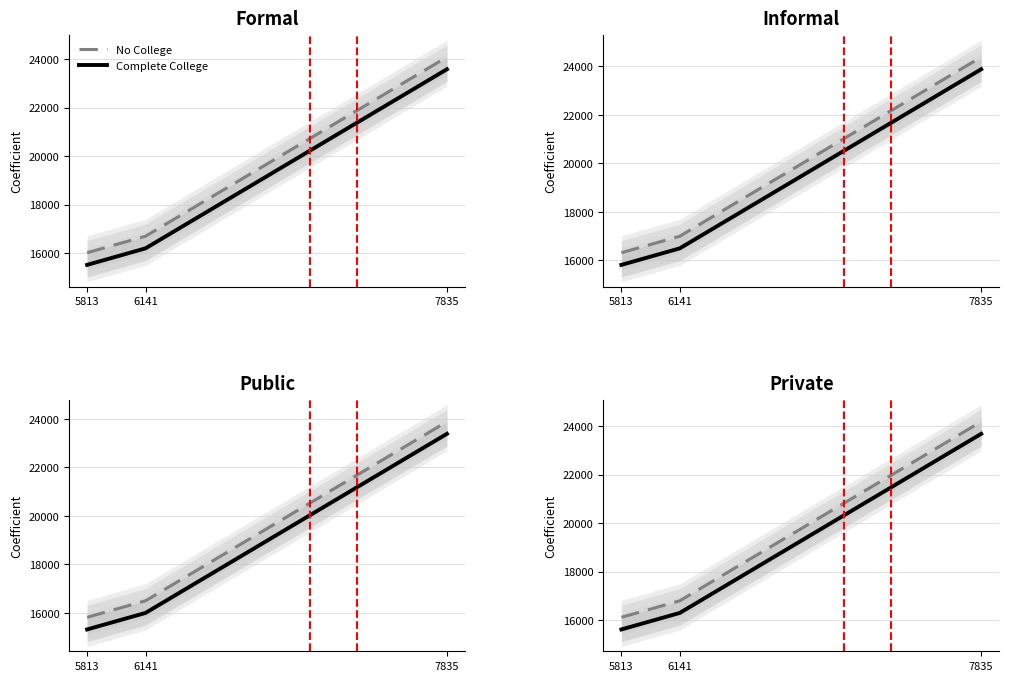

List the series in order of their peak value, highest first.

No College, Complete College